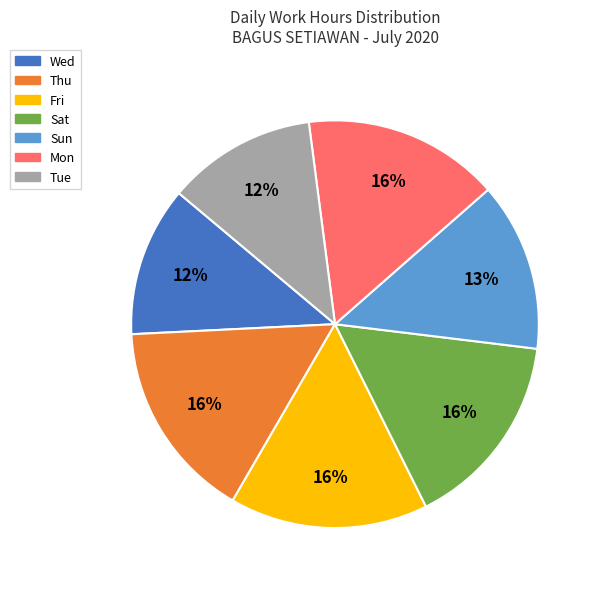

To the nearest percent, what portion does Fri represent?

16%